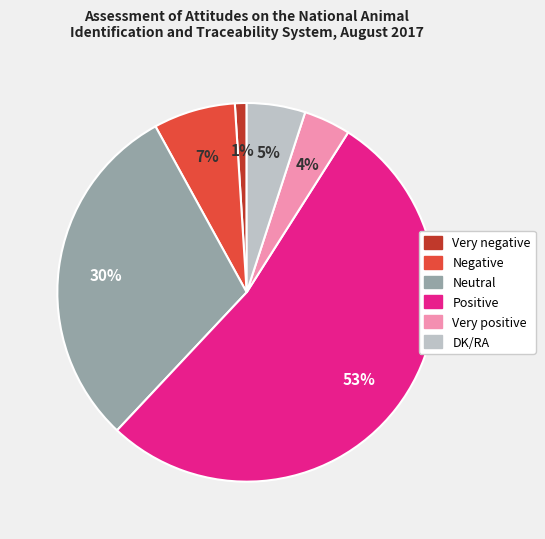

Does any single category account for the majority?

Yes